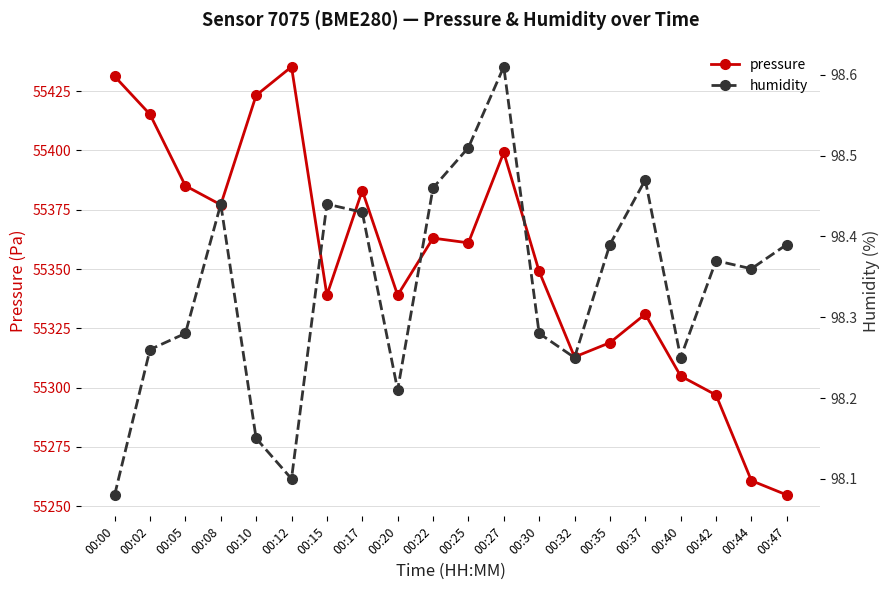

Is it true that humidity equals 98.4 at 00:08?

True